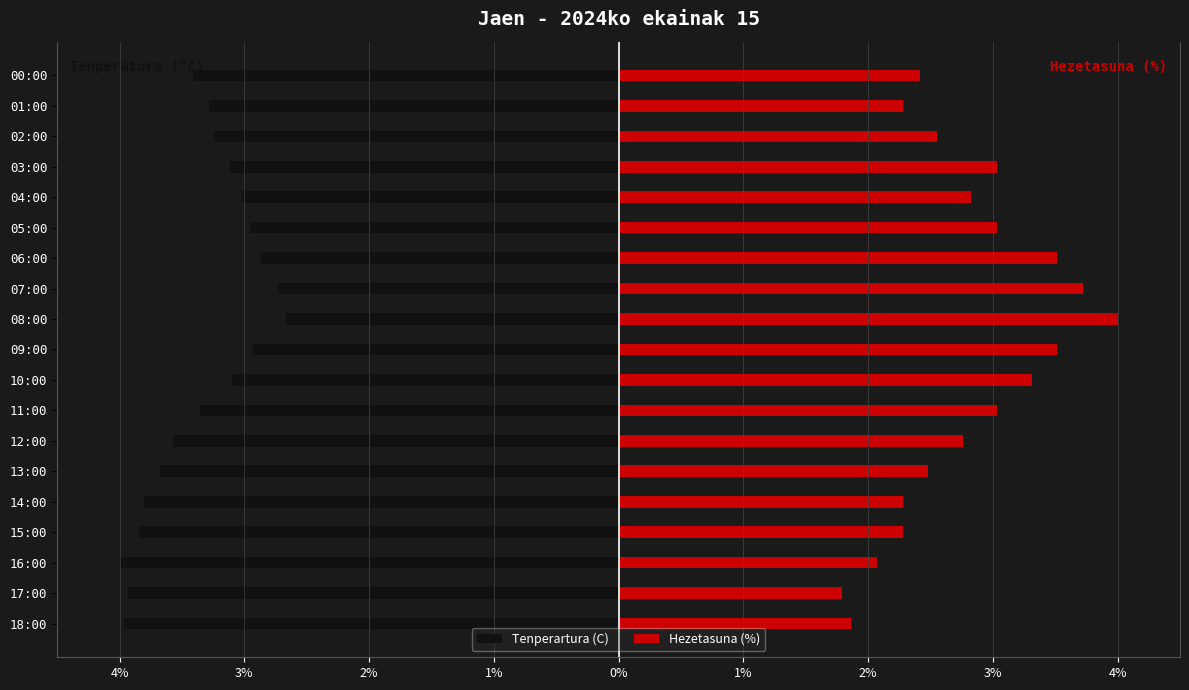

At how many categories does at least one series exceed -2?

19